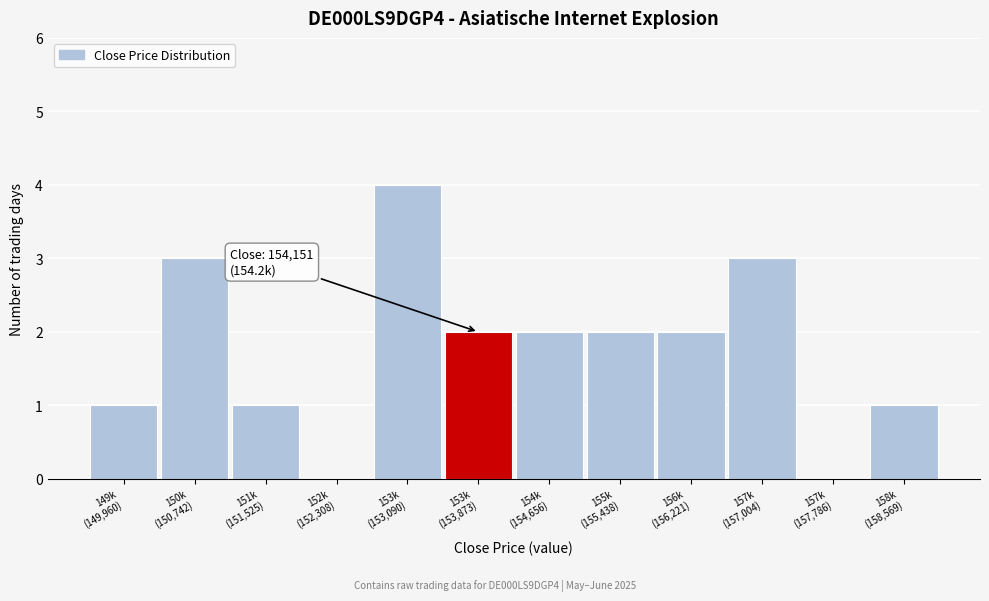

What is the maximum value shown in the chart?

4